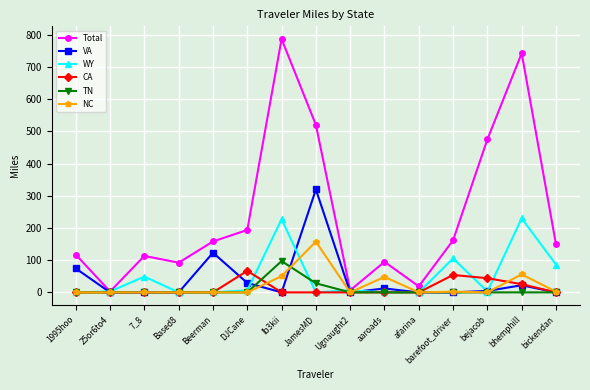

At how many categories does at least one series exceed 300?

4